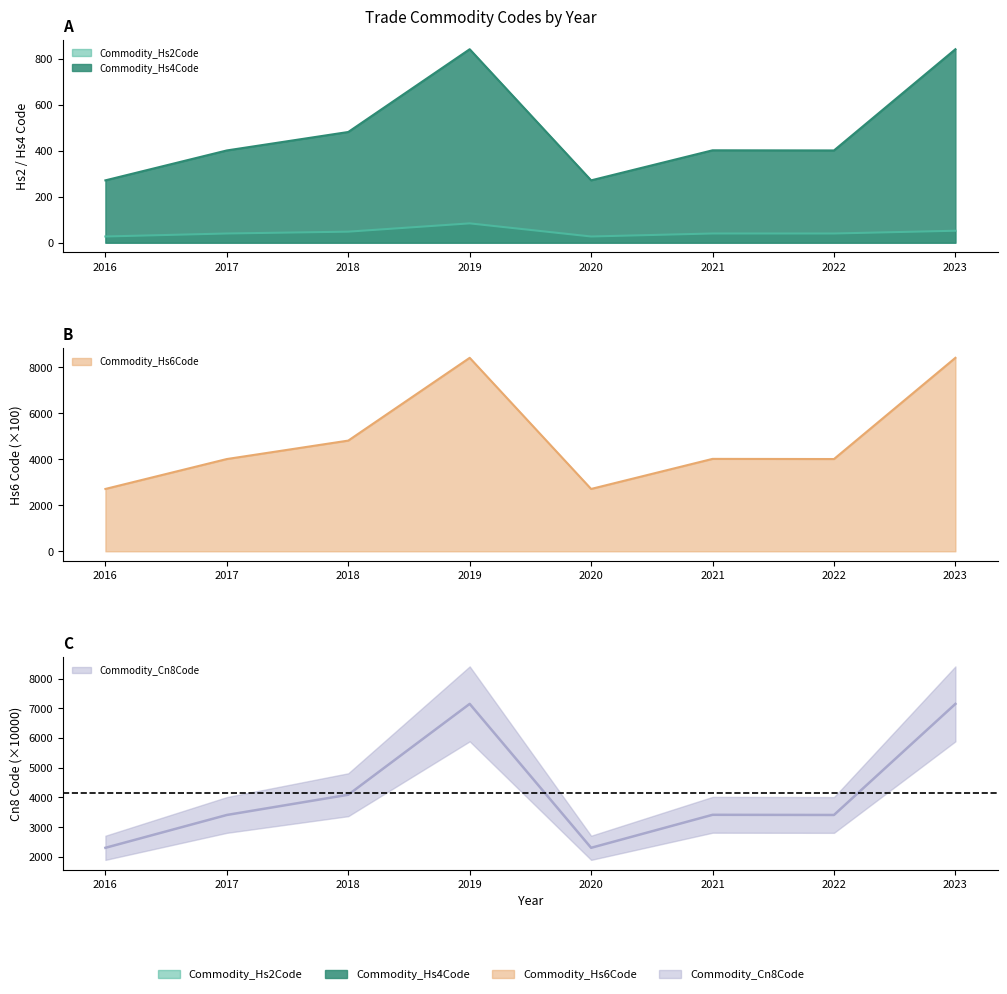

The value of Commodity_Hs2Code at 2023 is 34.5. True or false?

False